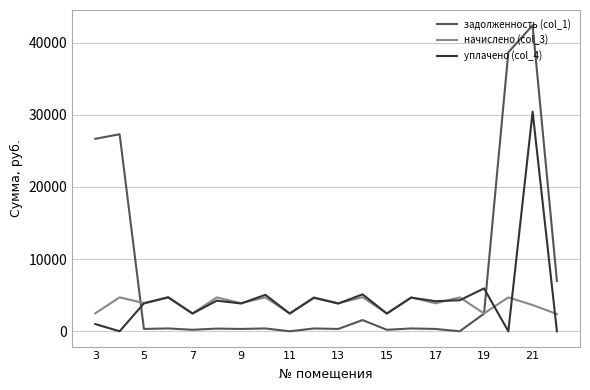

Which series ends up on top after the final intersection of задолженность (col_1) and уплачено (col_4)?

задолженность (col_1)